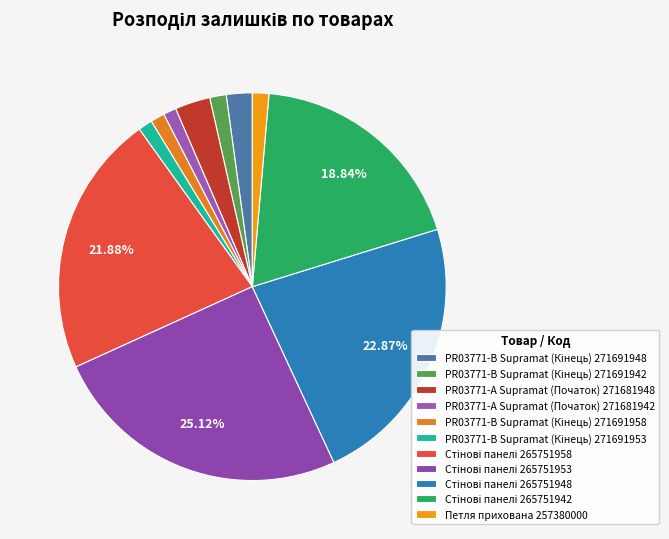

The PR03771-B Supramat (Кінець) 271691953 slice represents 11% of the pie. True or false?

False